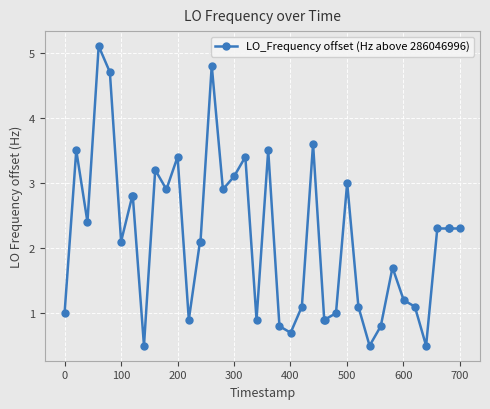

What is the greatest value displayed?

5.1